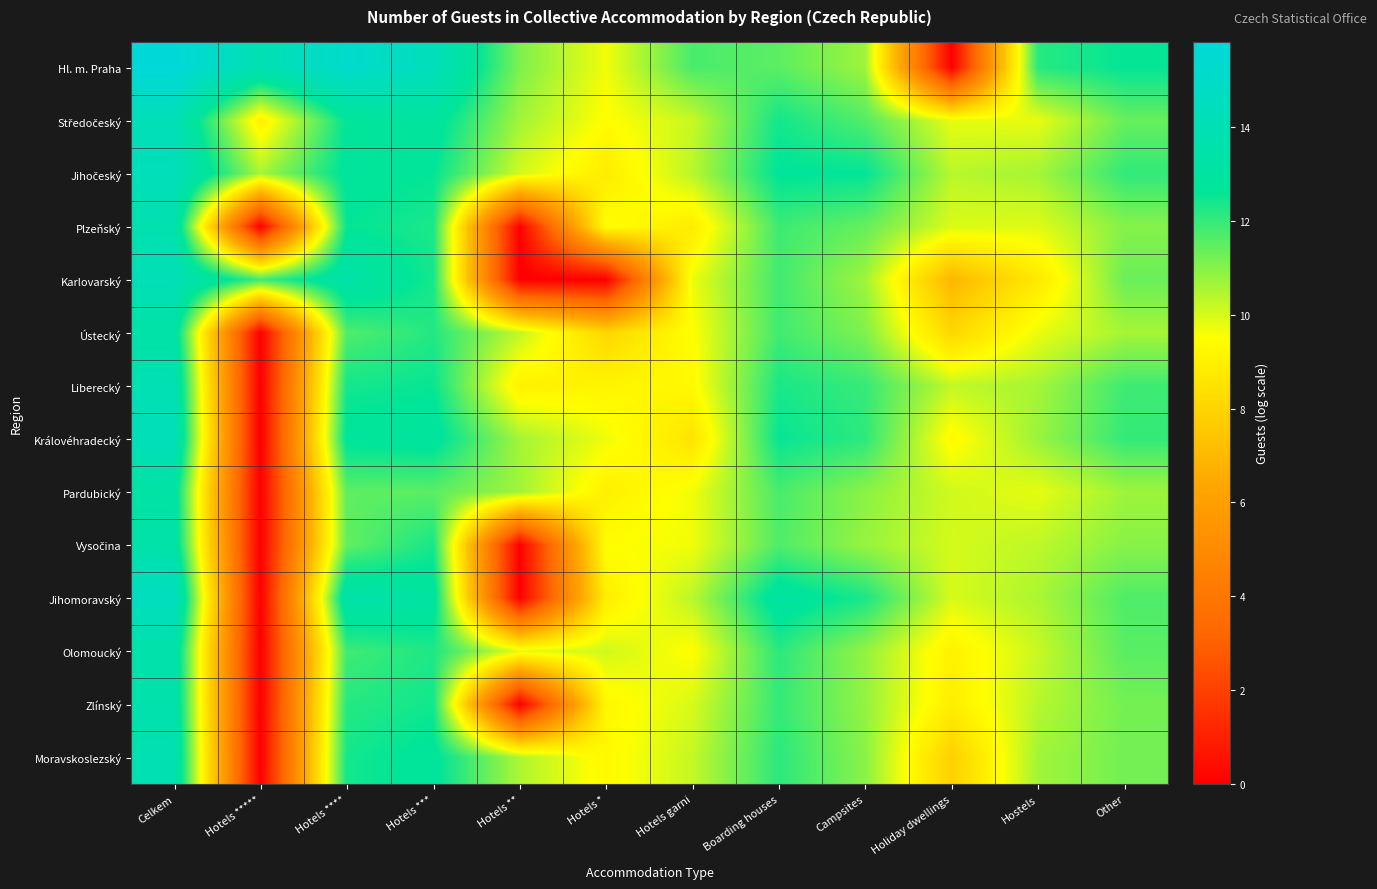

Which category has the lowest value across all series?

Holiday dwellings